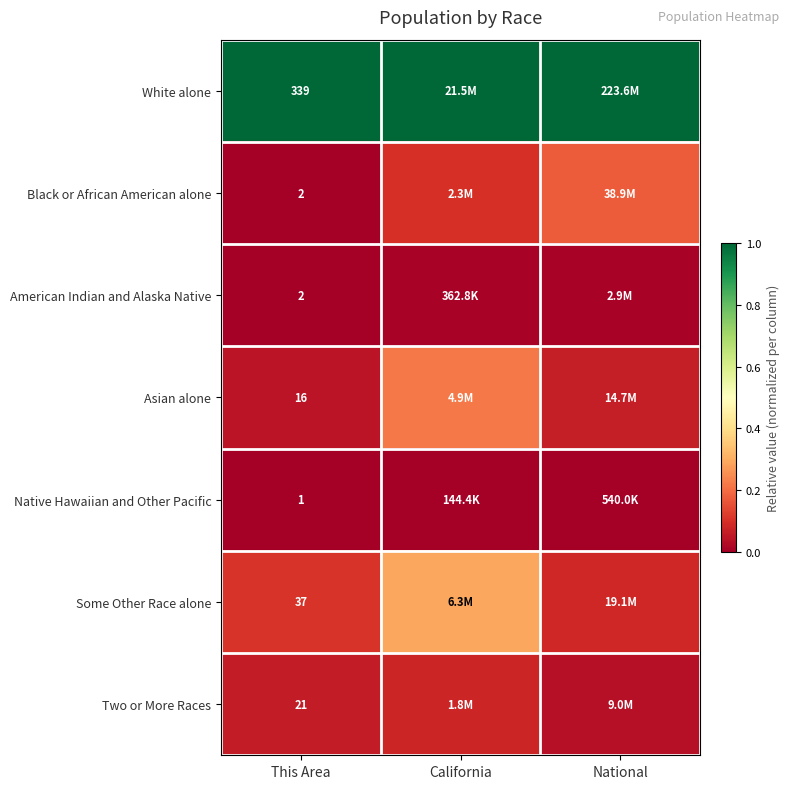

At how many categories does at least one series exceed 0?

3